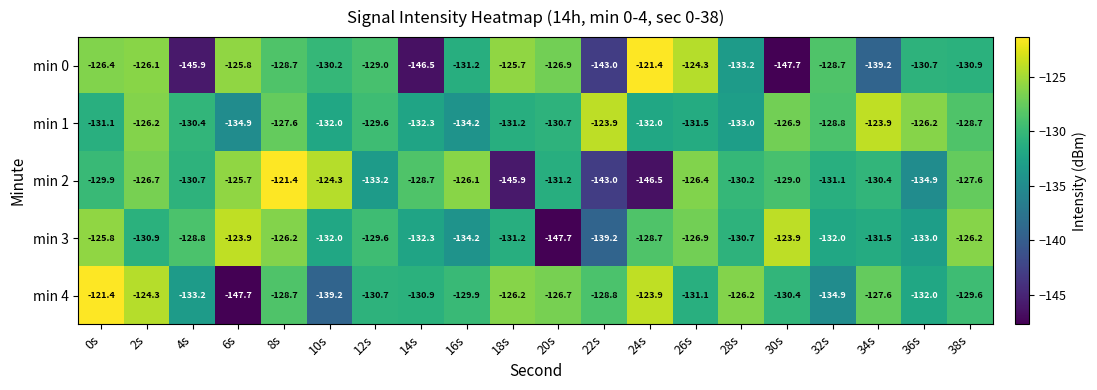

What is the smallest value displayed?

-147.7